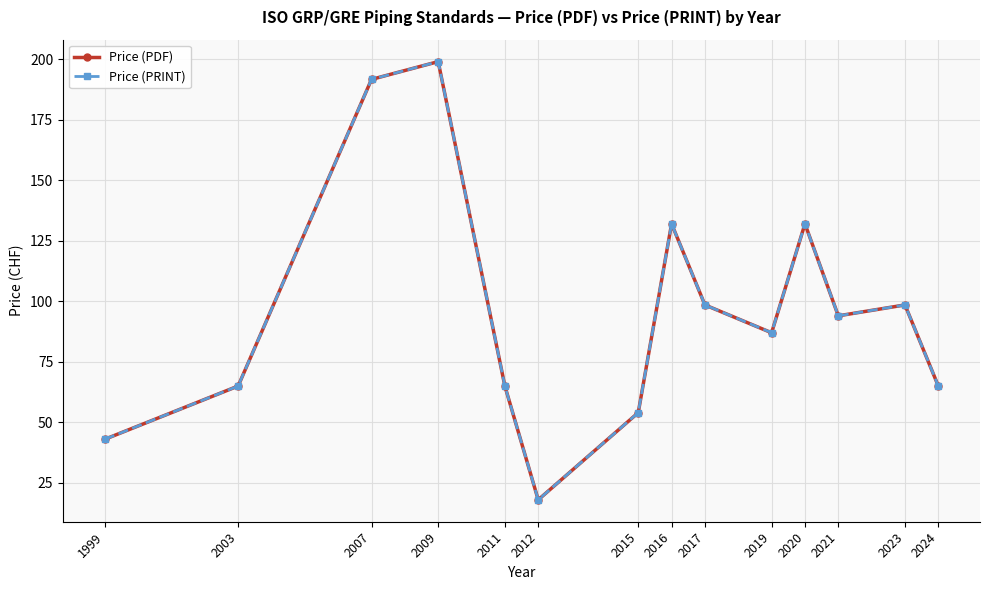

Is this an area chart (filled region under the line)?

No